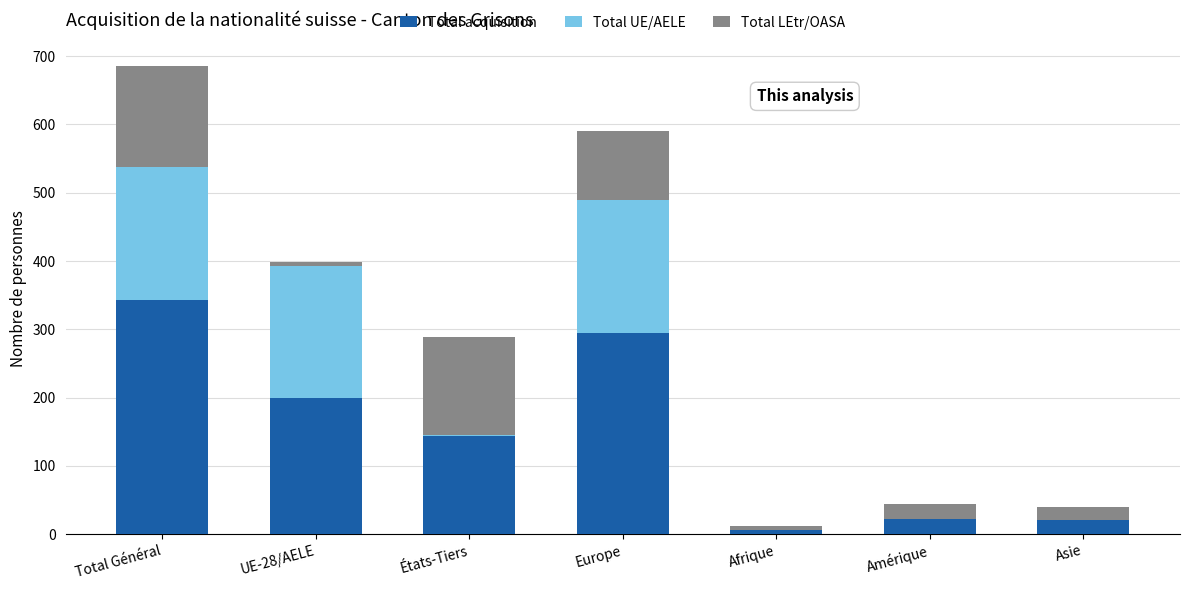

What is the total value across all series at Amérique?

44